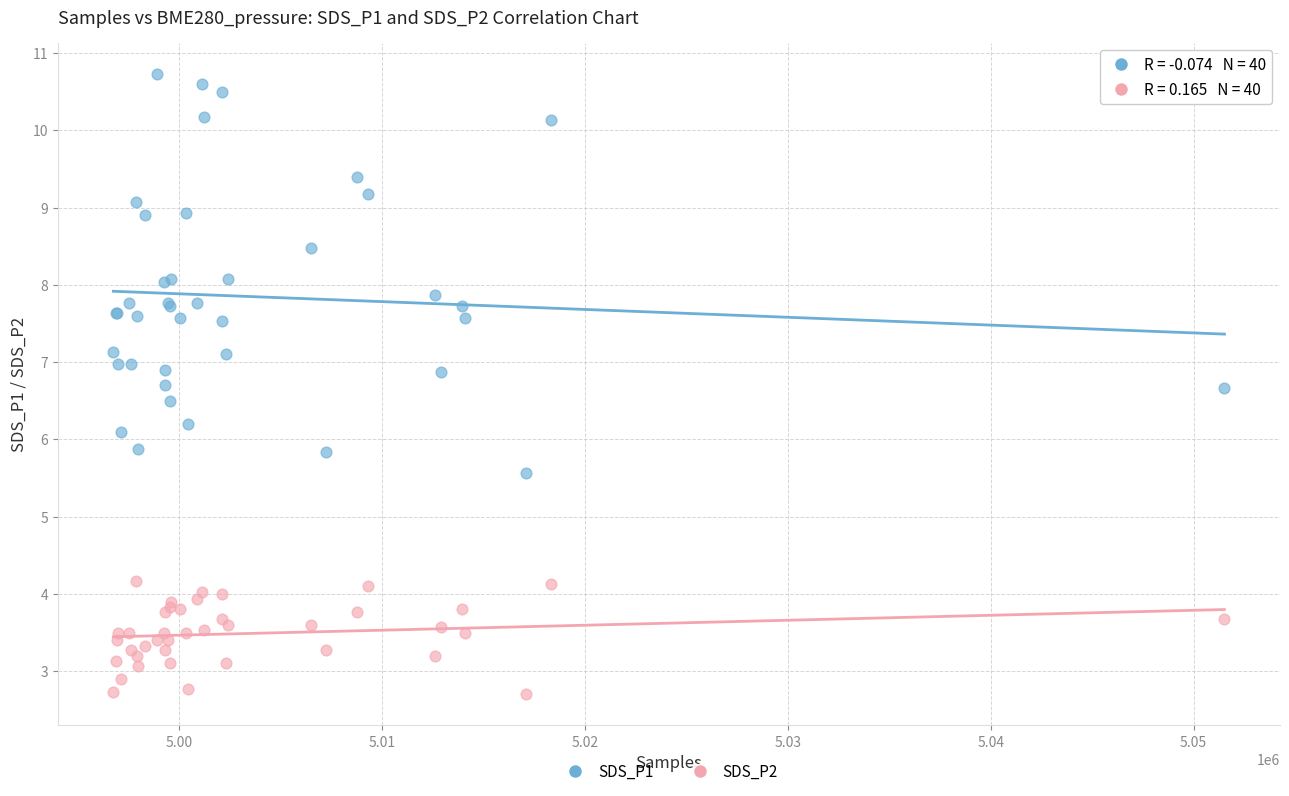

What are all the series names shown in the legend?

SDS_P1, SDS_P2